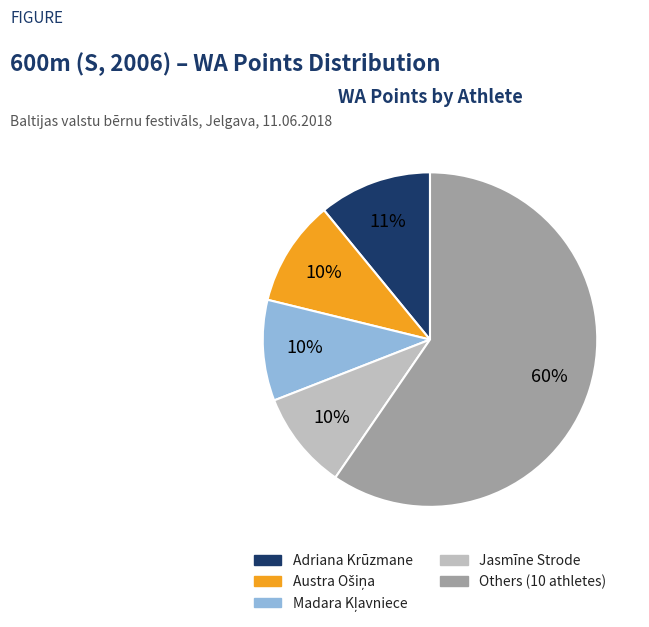

How many segments does this pie chart have?

5